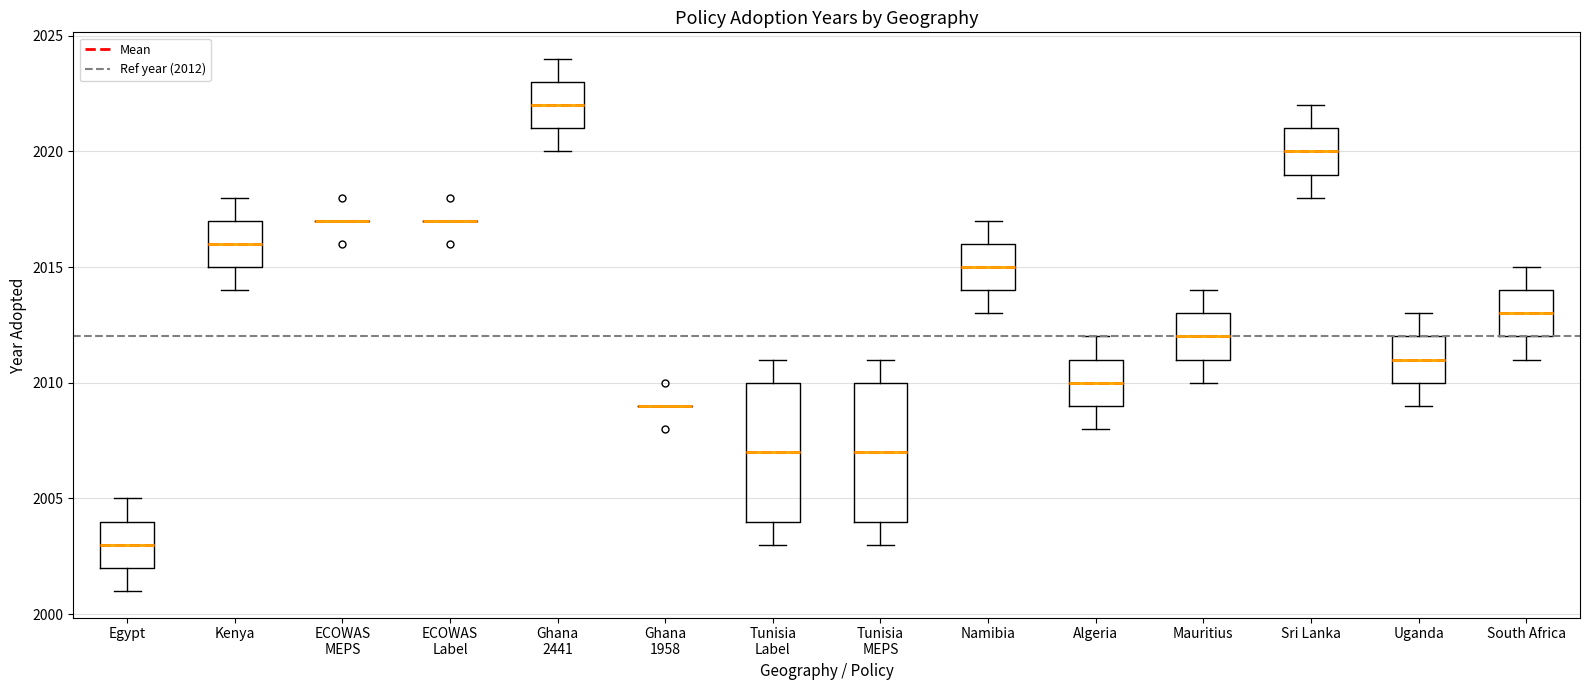

Where is the lower edge of the box for Ghana 2441 on the y-axis? The values are not printed on the chart, so give them approximately, as read against the axis.

2021